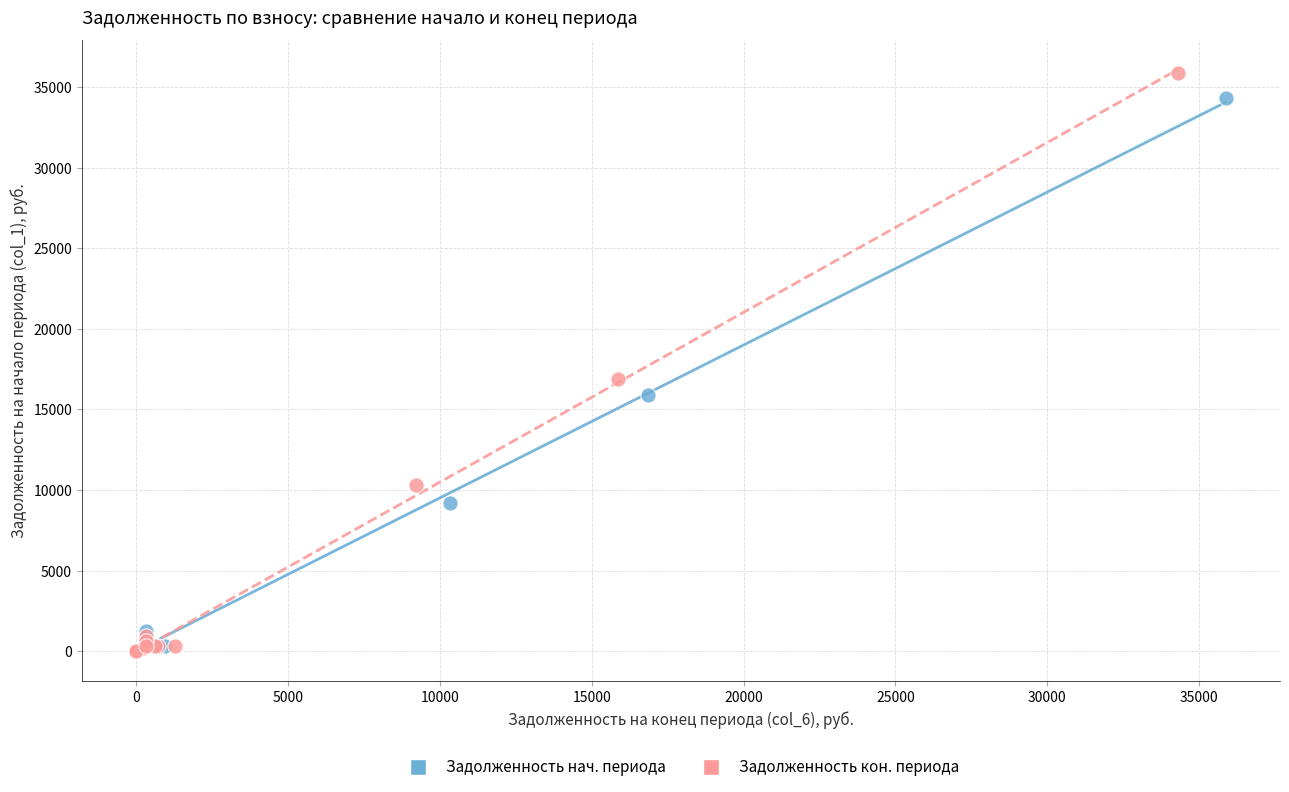

Which series has the largest Y range (max minus min)?

Задолженность кон. периода